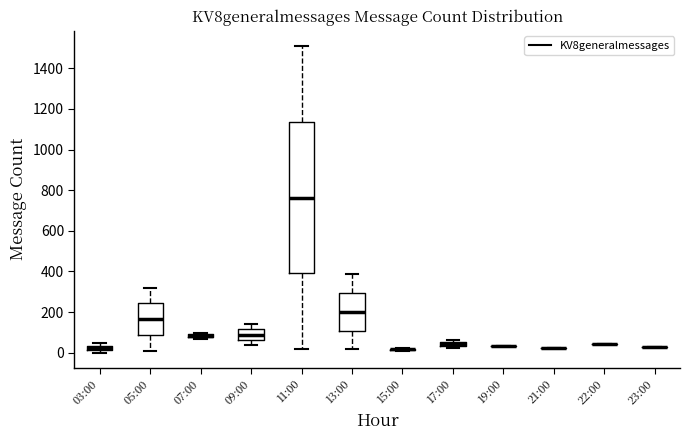

Where is the lower edge of the box for 05:00 on the y-axis? The values are not printed on the chart, so give them approximately, as read against the axis.

80